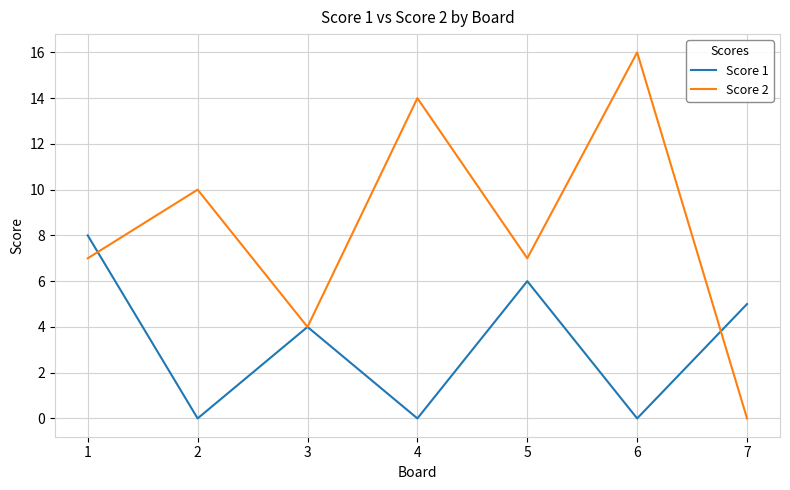

True or false: Score 1 and Score 2 intersect in this chart.

True